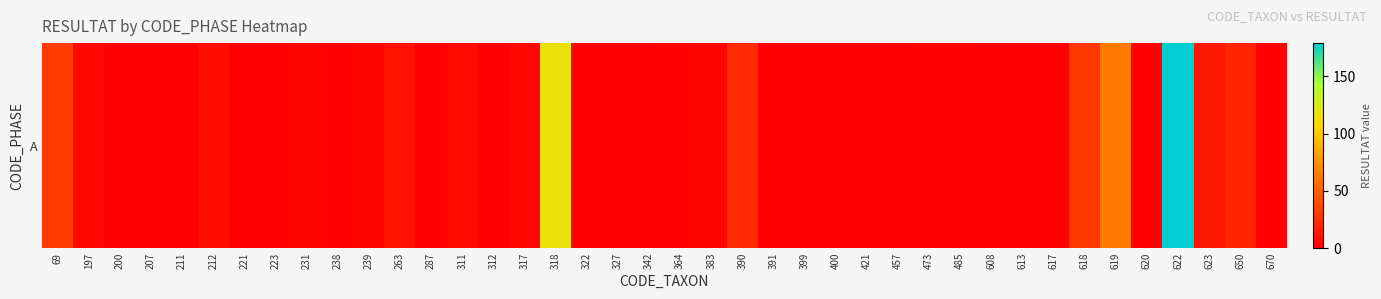

What is the sum of the values at 623 and 457?

14